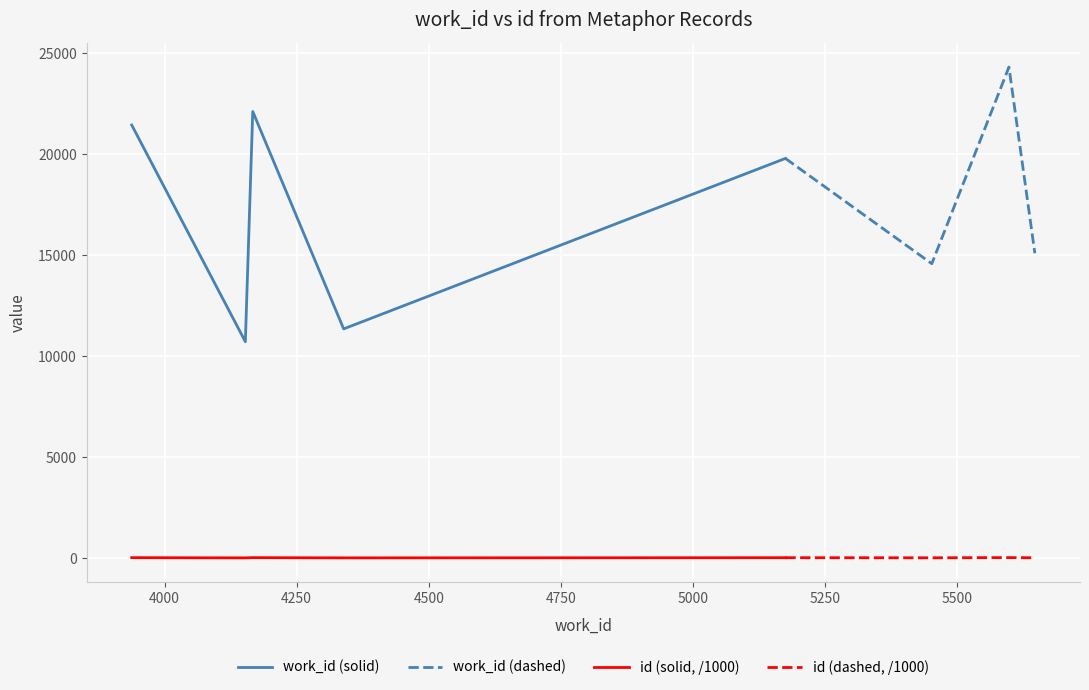

True or false: id (solid, /1000) and work_id (solid) cross at least once.

False